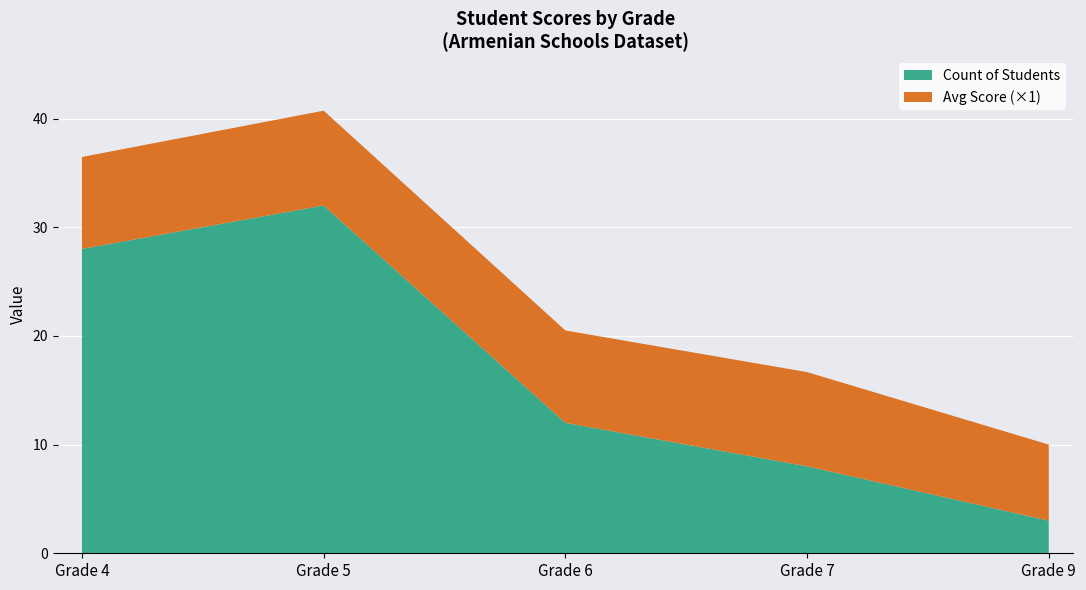

At which label does Count of Students reach its minimum?

Grade 9